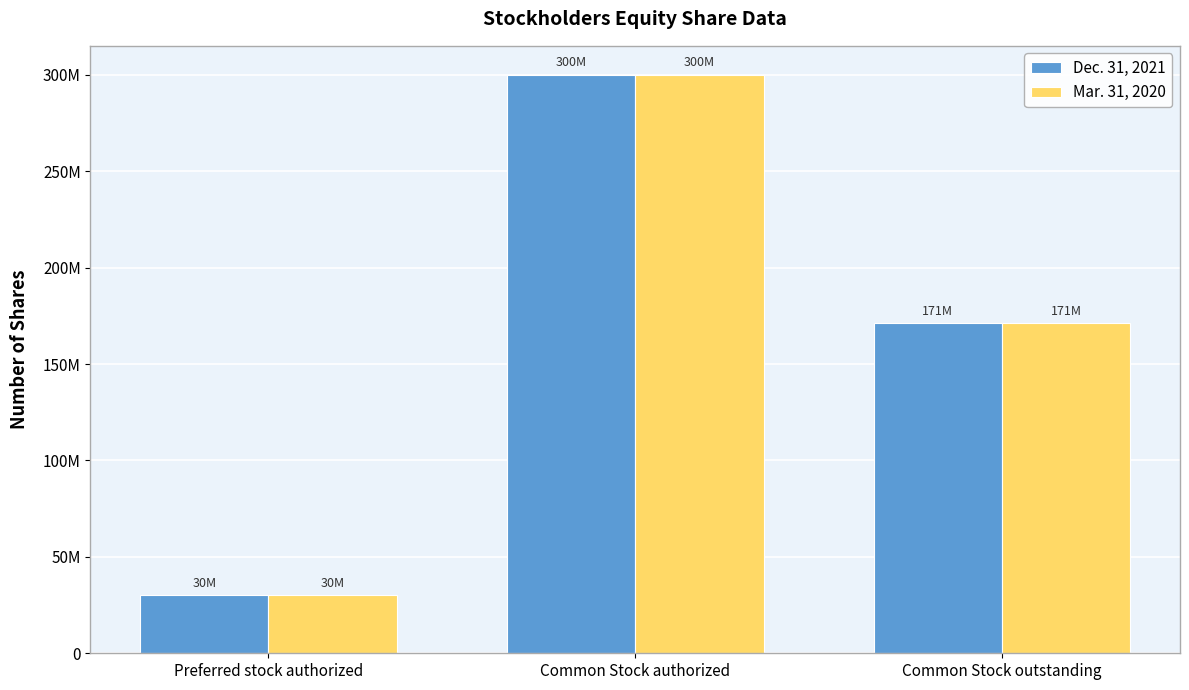

Which category has the lowest value in the Mar. 31, 2020 series?

Preferred stock authorized